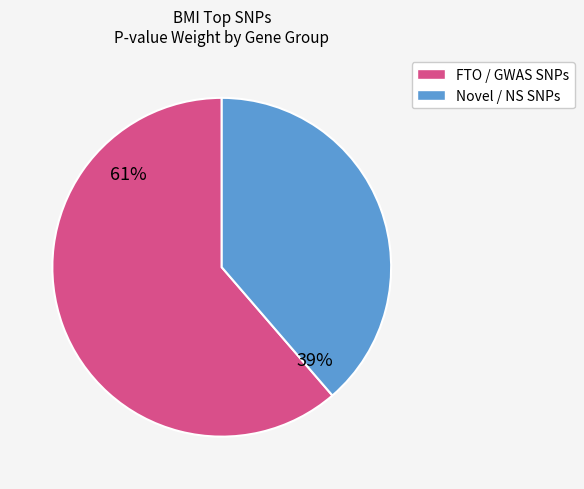

To the nearest percent, what is the average slice percentage?

50%